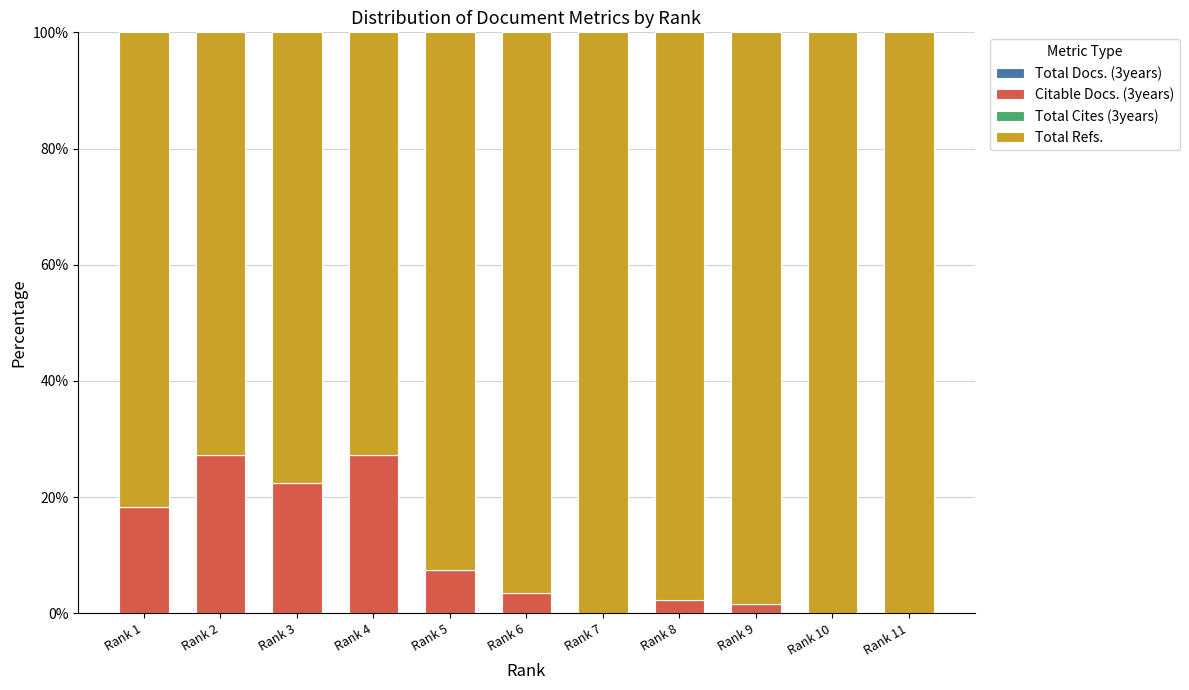

What is the sum of all Citable Docs. (3years) values?

110.3